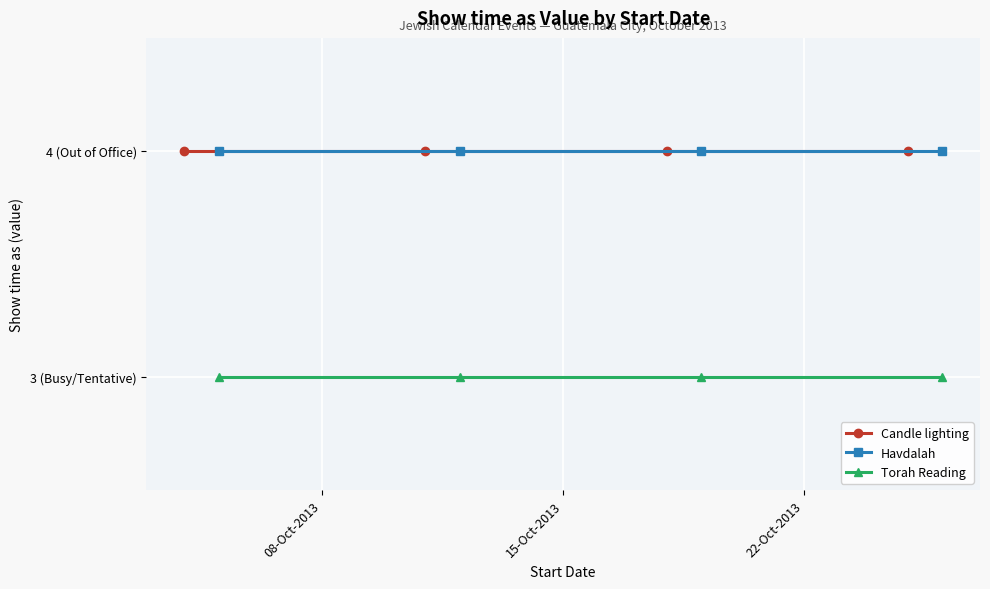

True or false: Havdalah and Torah Reading cross at least once.

False